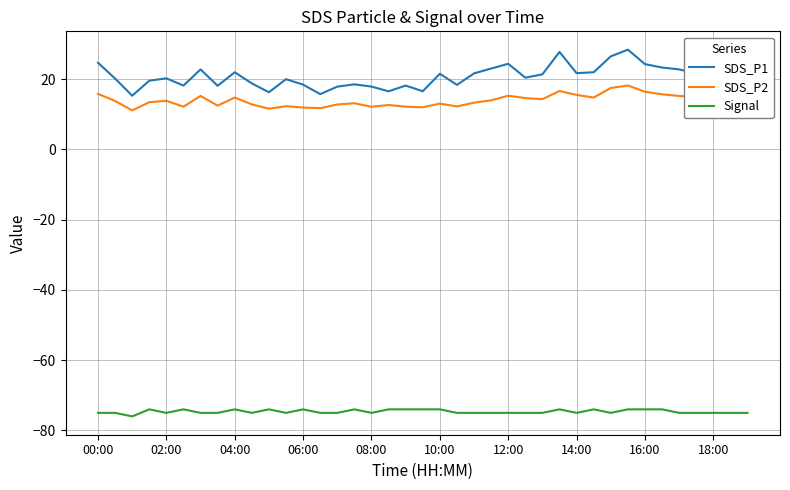

True or false: SDS_P2 and SDS_P1 cross at least once.

False